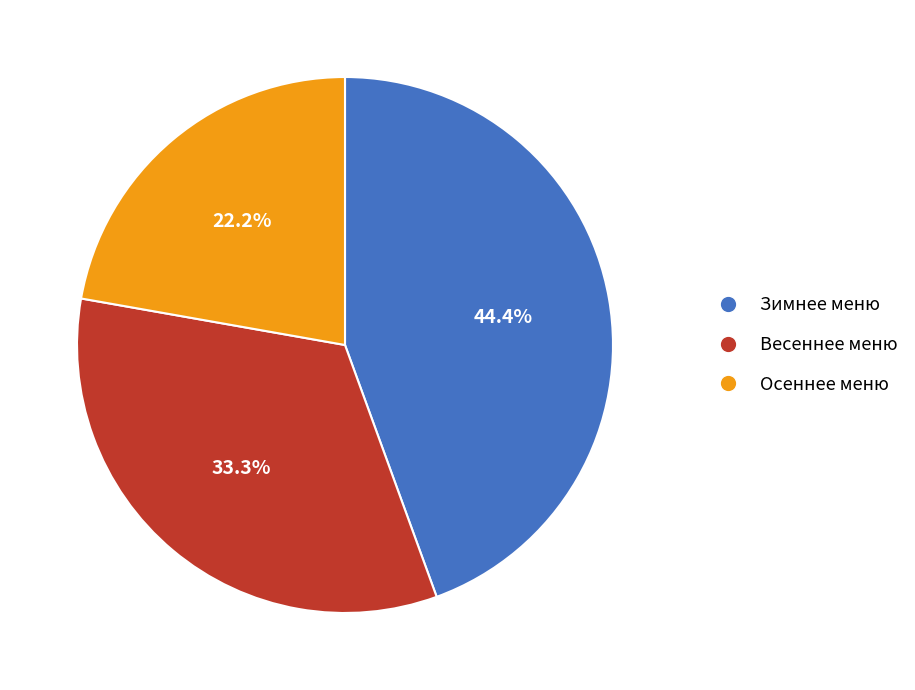

To the nearest percent, what is the combined percentage of Осеннее меню and Весеннее меню?

56%